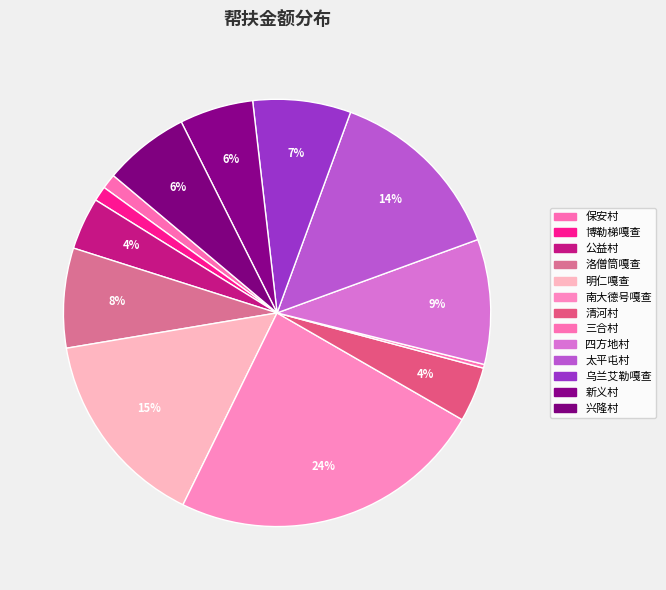

Does any single category account for the majority?

No